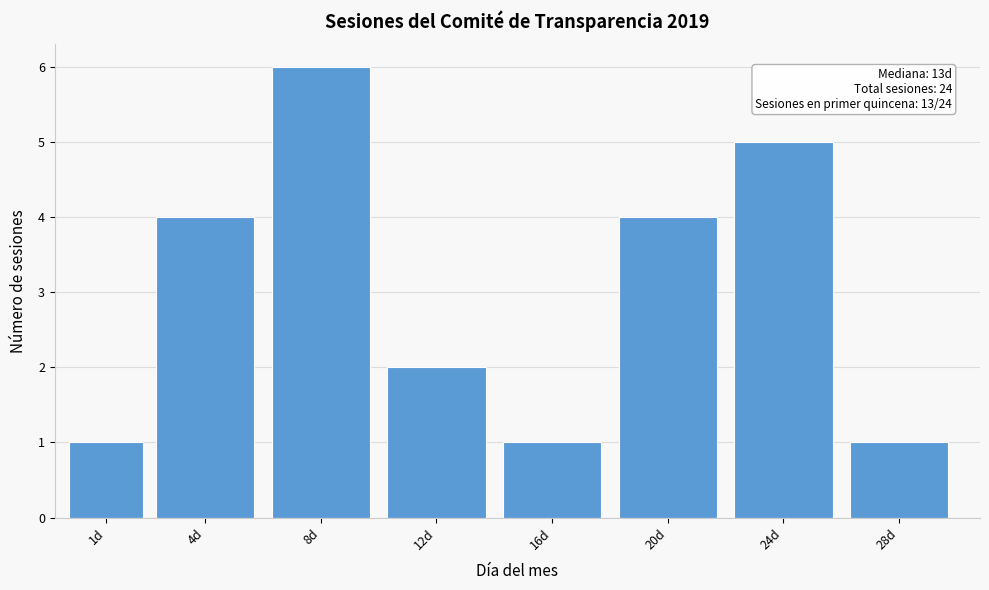

Reading left to right, extract all data points from this chart.

1d=1	4d=4	8d=6	12d=2	16d=1	20d=4	24d=5	28d=1